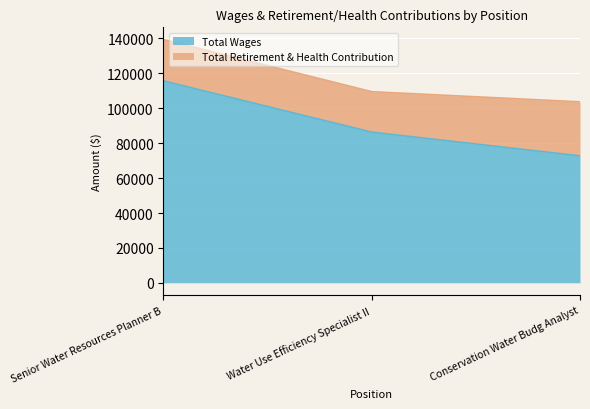

What value does the Total Wages series have at Conservation Water Budg Analyst?

72696